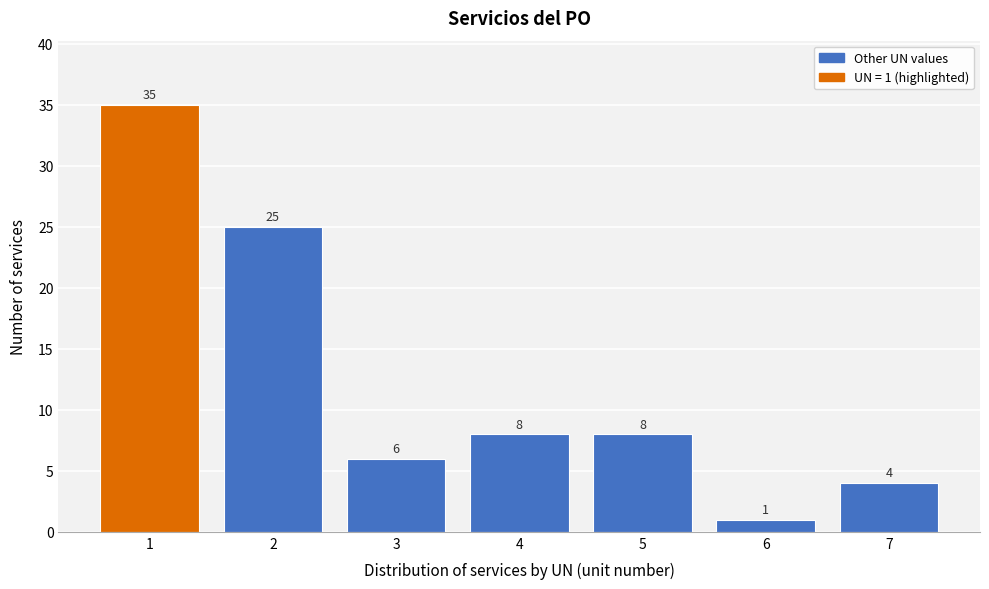

Which range on the x-axis has the tallest bar?

0.5 to 1.5